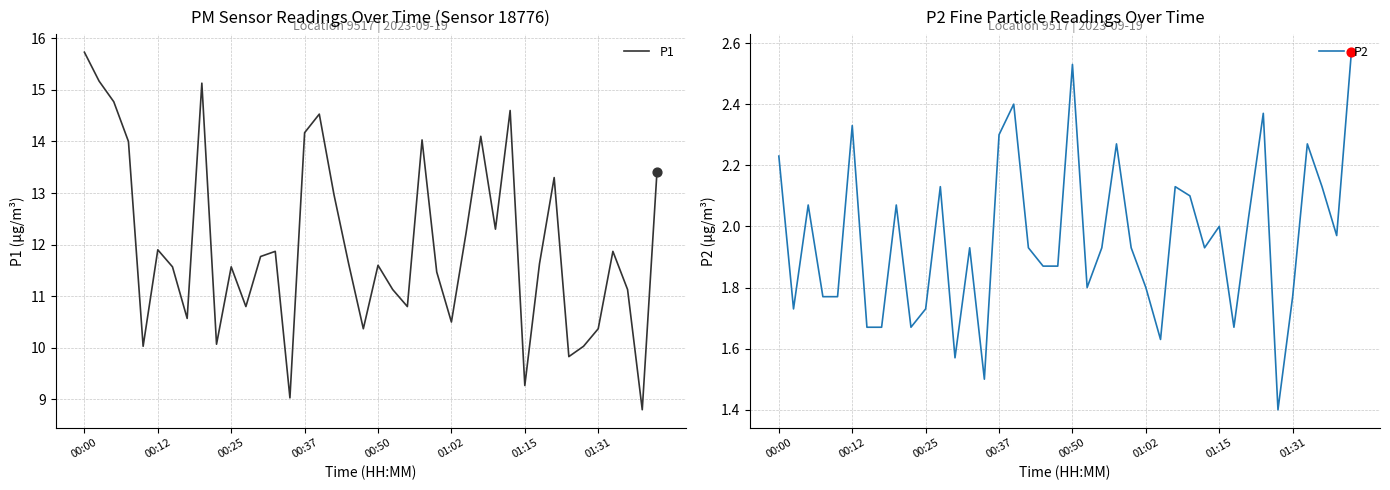

At which label does P1 reach its peak?

00:00